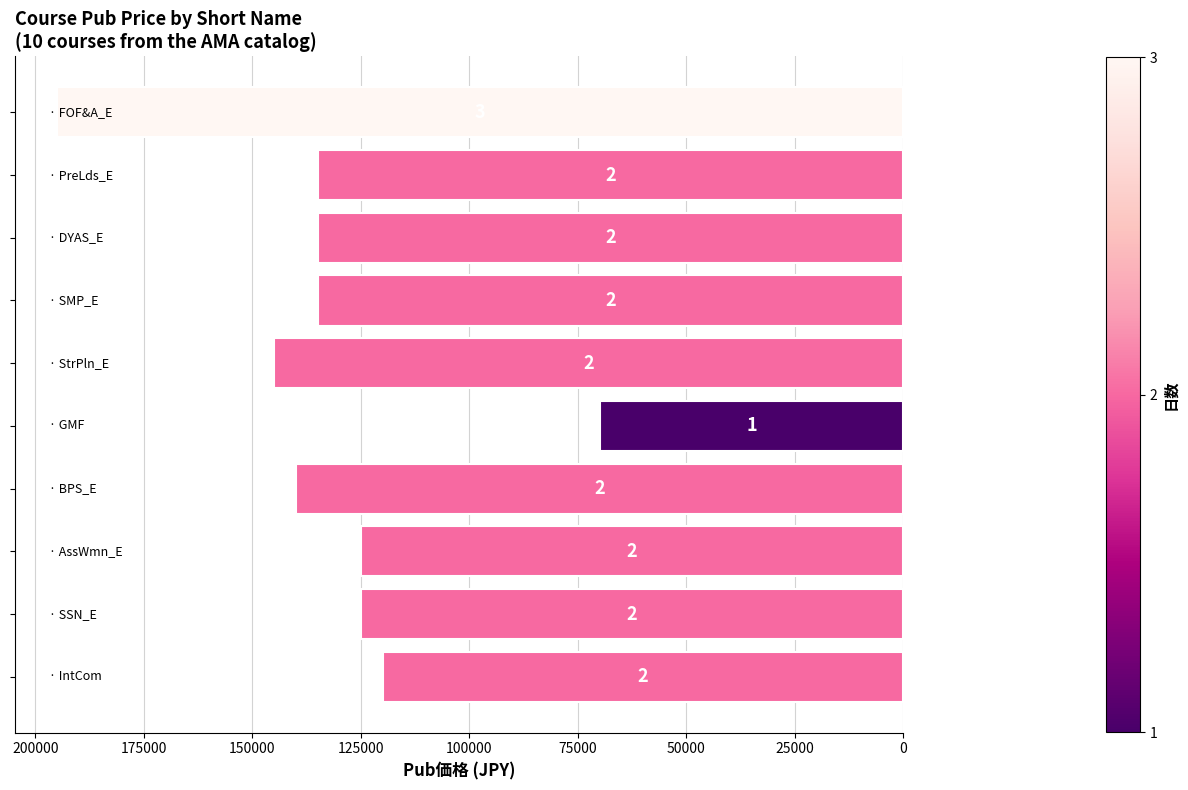

How many bars are there in total?

10